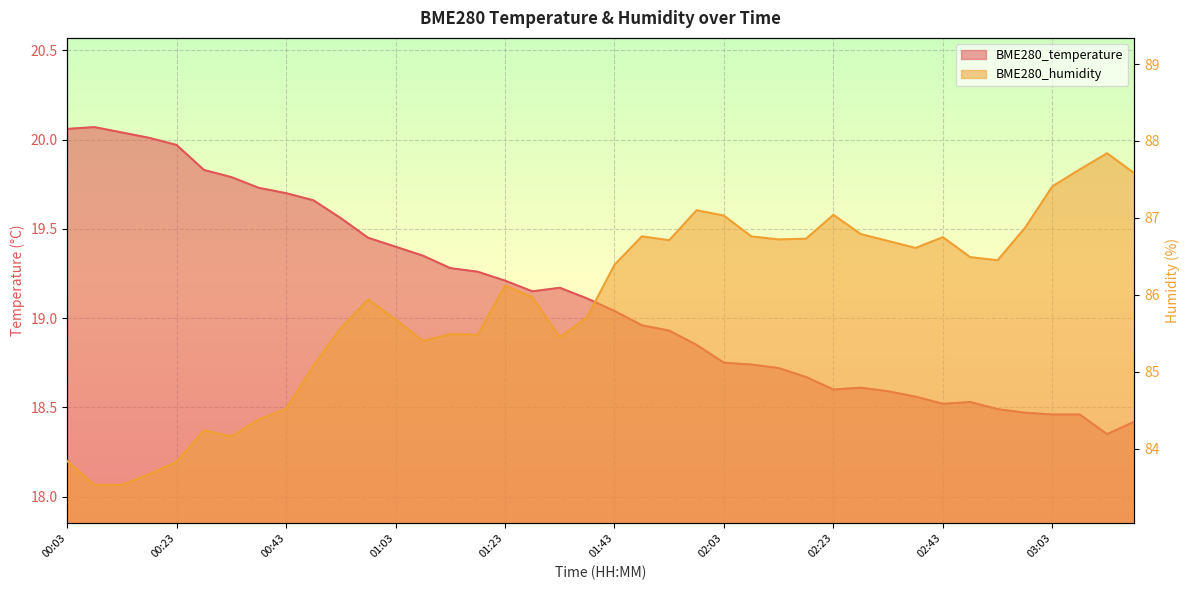

Where is the first local maximum for BME280_temperature?

00:08